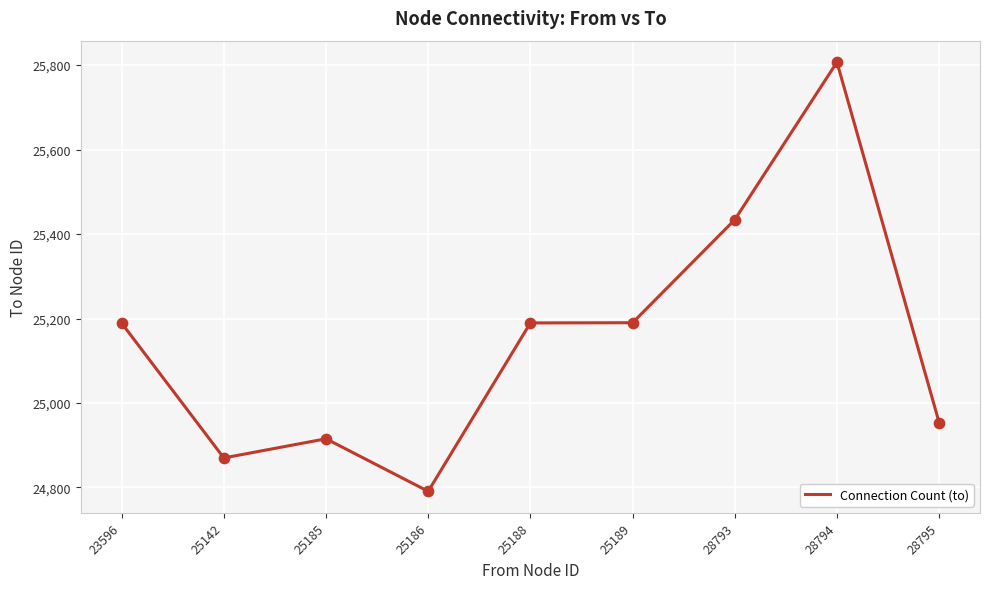

What is the ratio of the value at 28795 to the value at 28794?

1.0